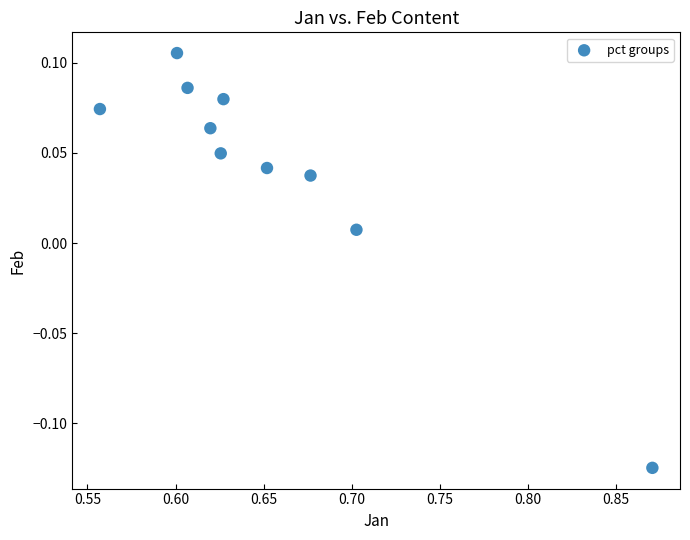

What is the average X value?

0.7